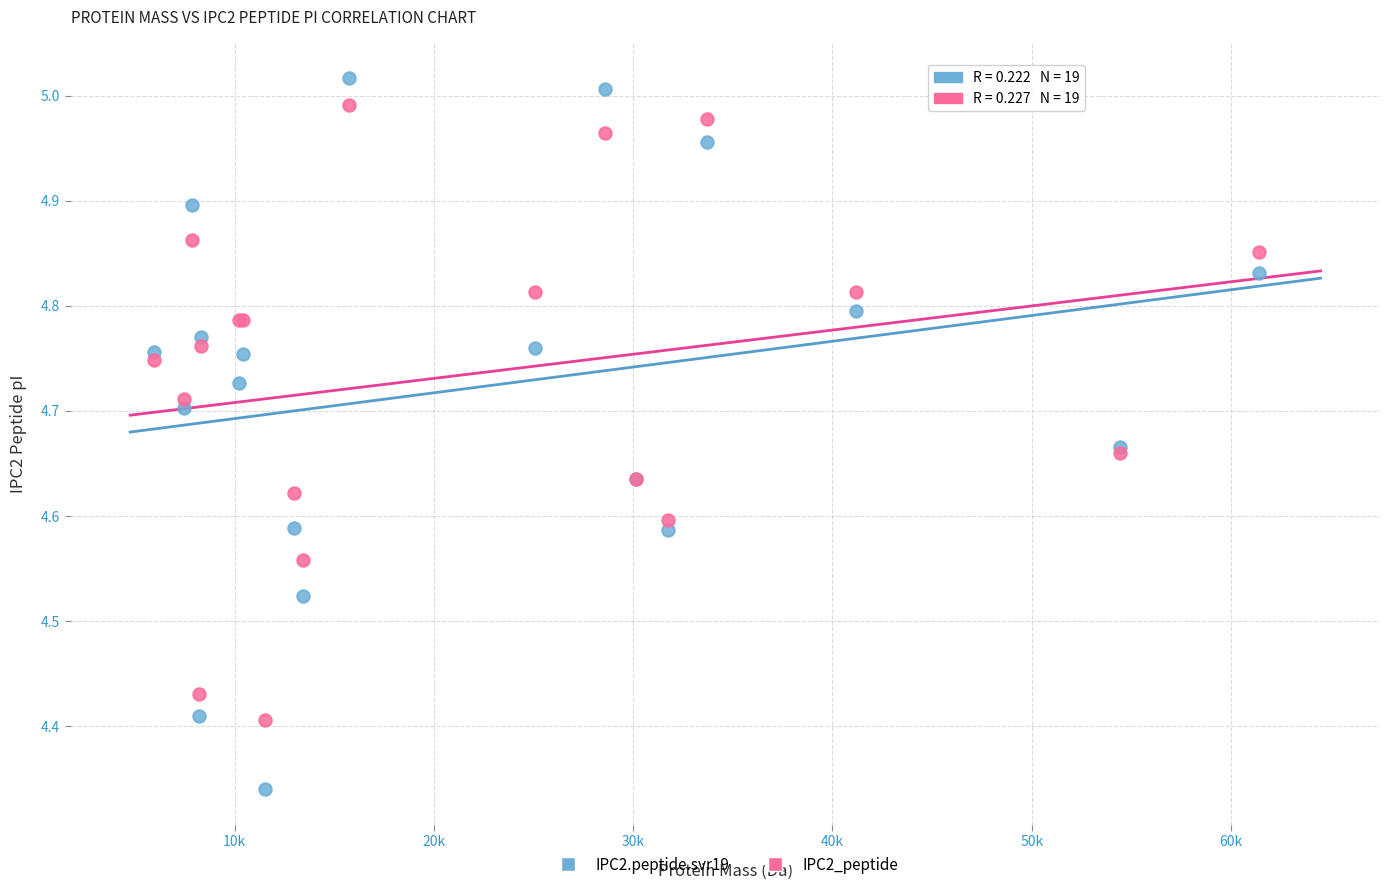

Which series reaches the minimum Y coordinate?

IPC2.peptide.svr19